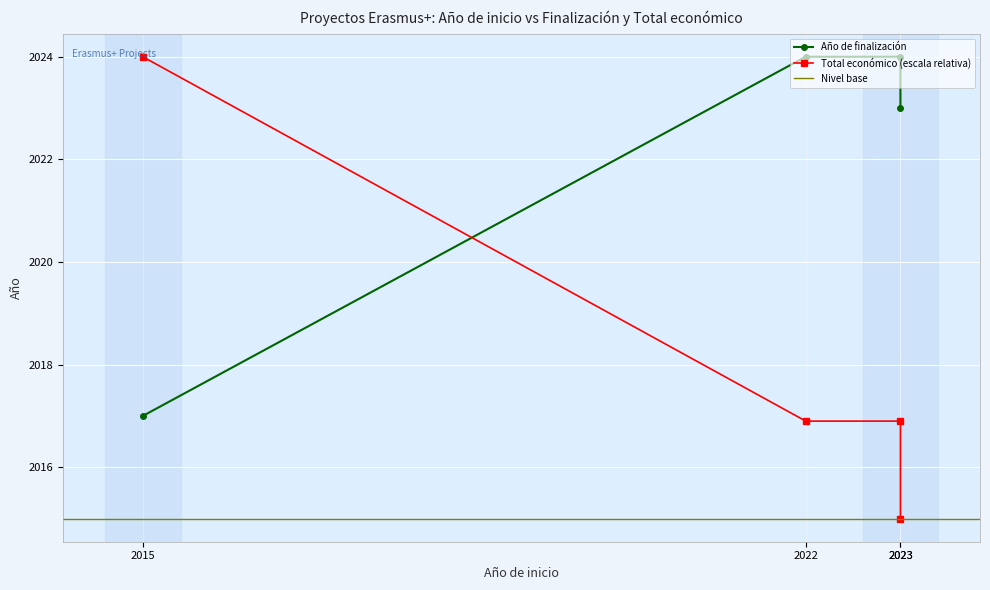

What is the sum of the Año de finalización values at 2015 and 2023?

4041.0